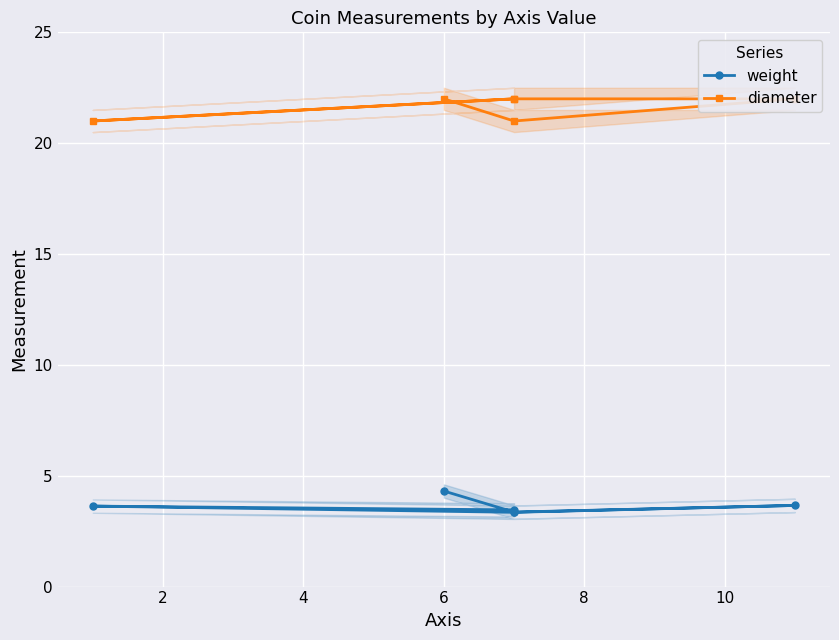

Which series changed the most between 2 and 8?

weight